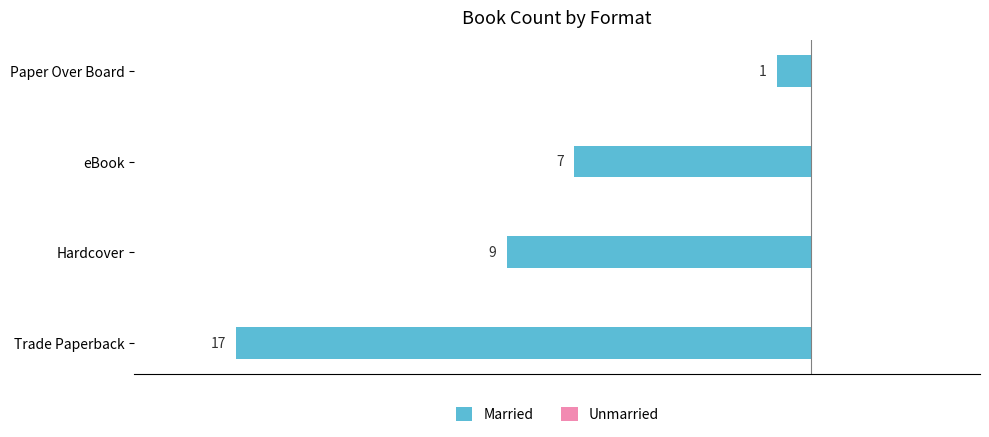

How many bars are there in total?

4